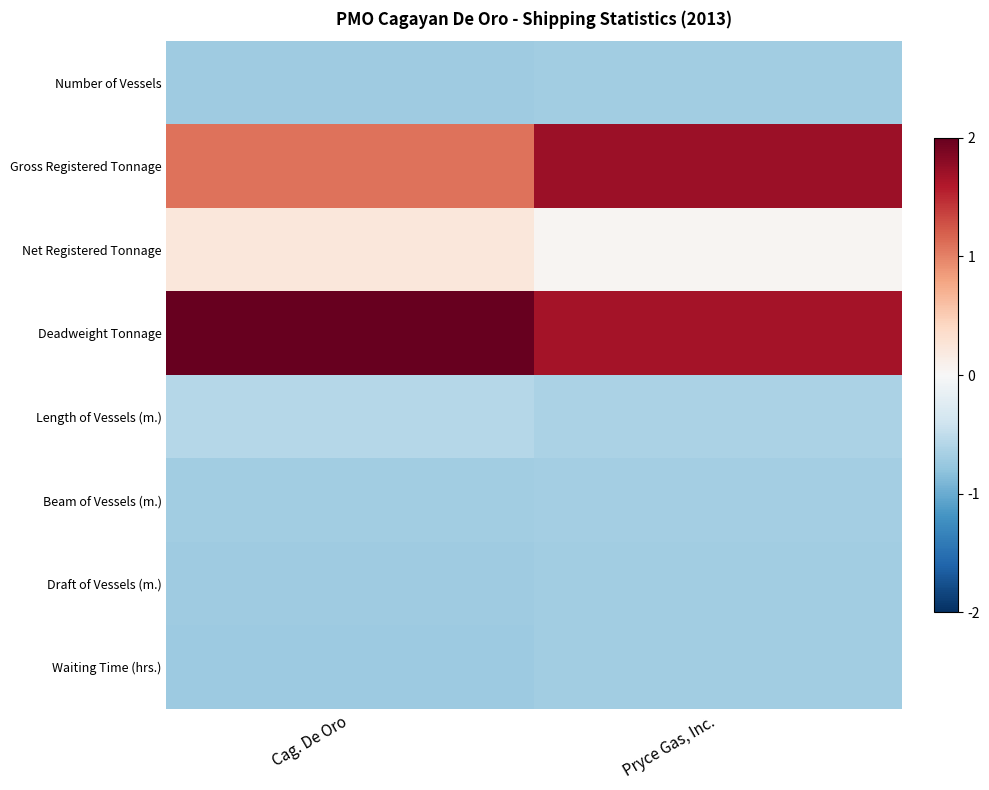

What is the maximum value shown in the chart?

2.1